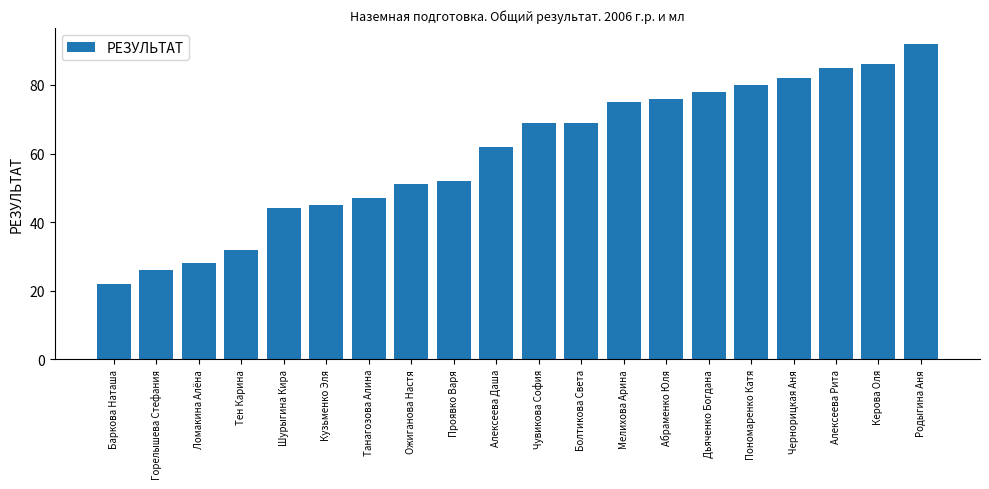

Is it true that the value at Ожиганова Настя is 12?

False